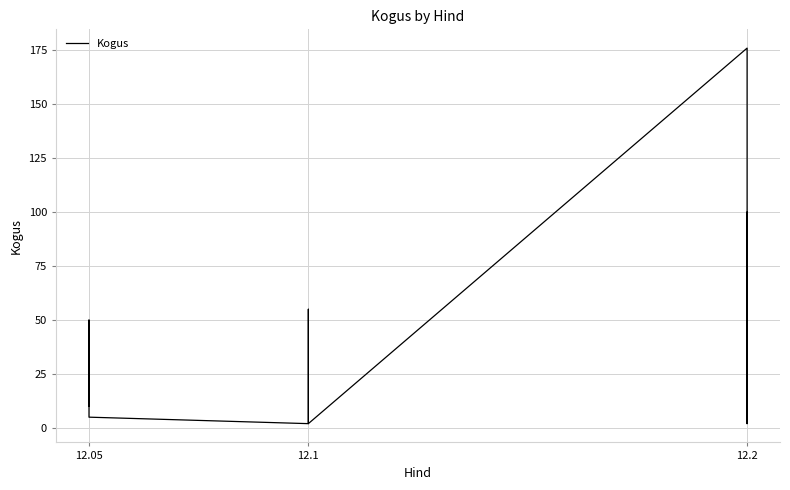

Which has a higher value, 12.05 or 12.05?

12.05